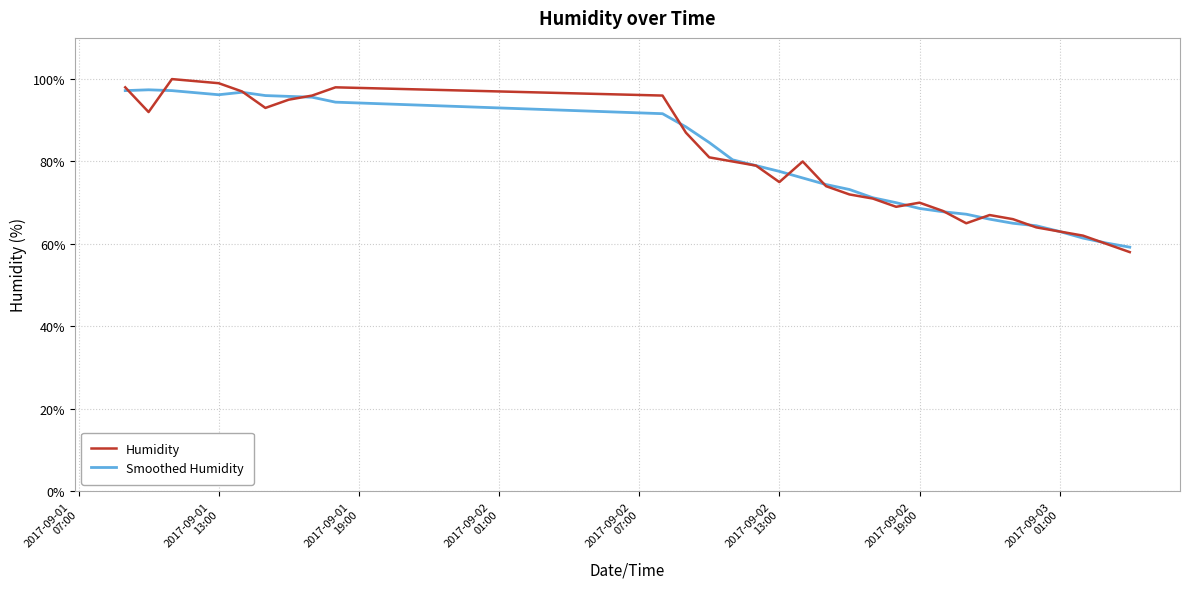

What is the lowest value of the Humidity series?

58.0